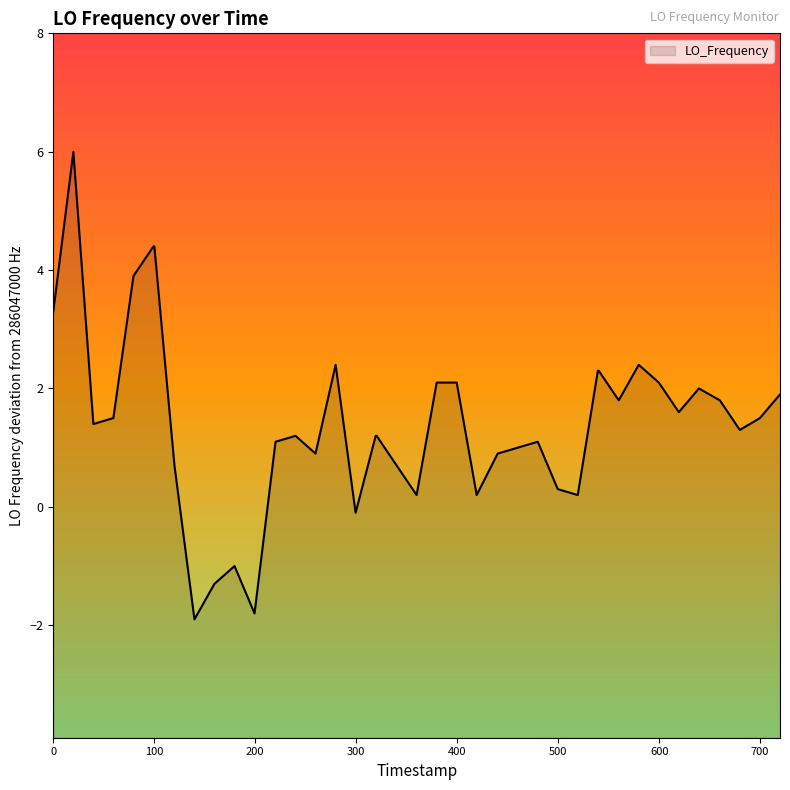

What is the difference between the second highest and minimum values?

6.3